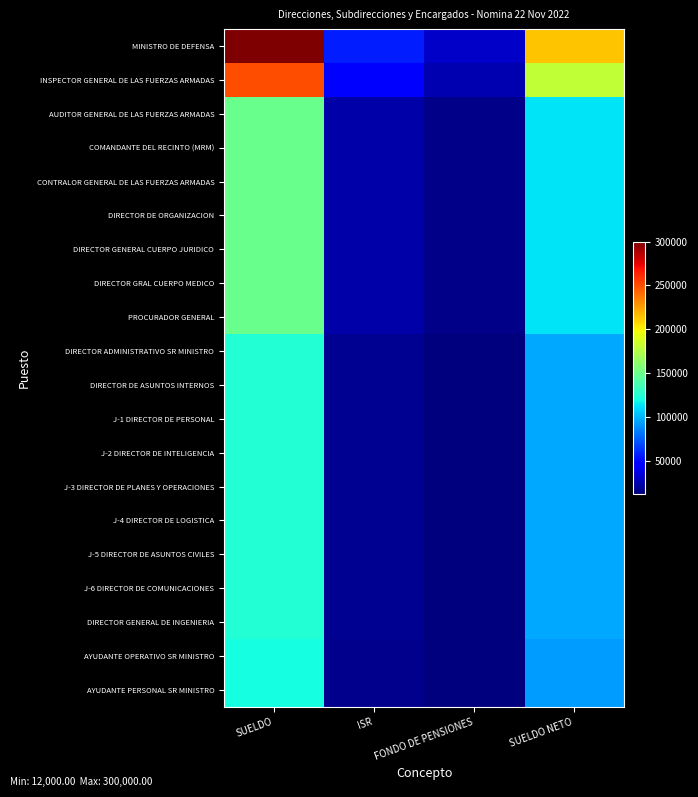

Reading left to right, extract all data points from this chart.

MINISTRO DE DEFENSA: SUELDO=300000.0	ISR=56082.9	FONDO DE PENSIONES=30000.0	SUELDO NETO=213917.1
INSPECTOR GENERAL DE LAS FUERZAS ARMADAS: SUELDO=250000.0	ISR=44832.9	FONDO DE PENSIONES=25000.0	SUELDO NETO=180167.1
AUDITOR GENERAL DE LAS FUERZAS ARMADAS: SUELDO=150000.0	ISR=22332.9	FONDO DE PENSIONES=15000.0	SUELDO NETO=112667.1
COMANDANTE DEL RECINTO (MRM): SUELDO=150000.0	ISR=22332.9	FONDO DE PENSIONES=15000.0	SUELDO NETO=112667.1
CONTRALOR GENERAL DE LAS FUERZAS ARMADAS: SUELDO=150000.0	ISR=22332.9	FONDO DE PENSIONES=15000.0	SUELDO NETO=112667.1
DIRECTOR DE ORGANIZACION: SUELDO=150000.0	ISR=22332.9	FONDO DE PENSIONES=15000.0	SUELDO NETO=112667.1
DIRECTOR GENERAL CUERPO JURIDICO: SUELDO=150000.0	ISR=22332.9	FONDO DE PENSIONES=15000.0	SUELDO NETO=112667.1
DIRECTOR GRAL CUERPO MEDICO: SUELDO=150000.0	ISR=22332.9	FONDO DE PENSIONES=15000.0	SUELDO NETO=112667.1
PROCURADOR GENERAL: SUELDO=150000.0	ISR=22332.9	FONDO DE PENSIONES=15000.0	SUELDO NETO=112667.1
DIRECTOR ADMINISTRATIVO SR MINISTRO: SUELDO=125000.0	ISR=16707.9	FONDO DE PENSIONES=12500.0	SUELDO NETO=95792.1
DIRECTOR DE ASUNTOS INTERNOS: SUELDO=125000.0	ISR=16707.9	FONDO DE PENSIONES=12500.0	SUELDO NETO=95792.1
J-1 DIRECTOR DE PERSONAL: SUELDO=125000.0	ISR=16707.9	FONDO DE PENSIONES=12500.0	SUELDO NETO=95792.1
J-2 DIRECTOR DE INTELIGENCIA: SUELDO=125000.0	ISR=16707.9	FONDO DE PENSIONES=12500.0	SUELDO NETO=95792.1
J-3 DIRECTOR DE PLANES Y OPERACIONES: SUELDO=125000.0	ISR=16707.9	FONDO DE PENSIONES=12500.0	SUELDO NETO=95792.1
J-4 DIRECTOR DE LOGISTICA: SUELDO=125000.0	ISR=16707.9	FONDO DE PENSIONES=12500.0	SUELDO NETO=95792.1
J-5 DIRECTOR DE ASUNTOS CIVILES: SUELDO=125000.0	ISR=16707.9	FONDO DE PENSIONES=12500.0	SUELDO NETO=95792.1
J-6 DIRECTOR DE COMUNICACIONES: SUELDO=125000.0	ISR=16707.9	FONDO DE PENSIONES=12500.0	SUELDO NETO=95792.1
DIRECTOR GENERAL DE INGENIERIA: SUELDO=125000.0	ISR=16707.9	FONDO DE PENSIONES=12500.0	SUELDO NETO=95792.1
AYUDANTE OPERATIVO SR MINISTRO: SUELDO=120000.0	ISR=15582.9	FONDO DE PENSIONES=12000.0	SUELDO NETO=92417.1
AYUDANTE PERSONAL SR MINISTRO: SUELDO=120000.0	ISR=15582.9	FONDO DE PENSIONES=12000.0	SUELDO NETO=92417.1